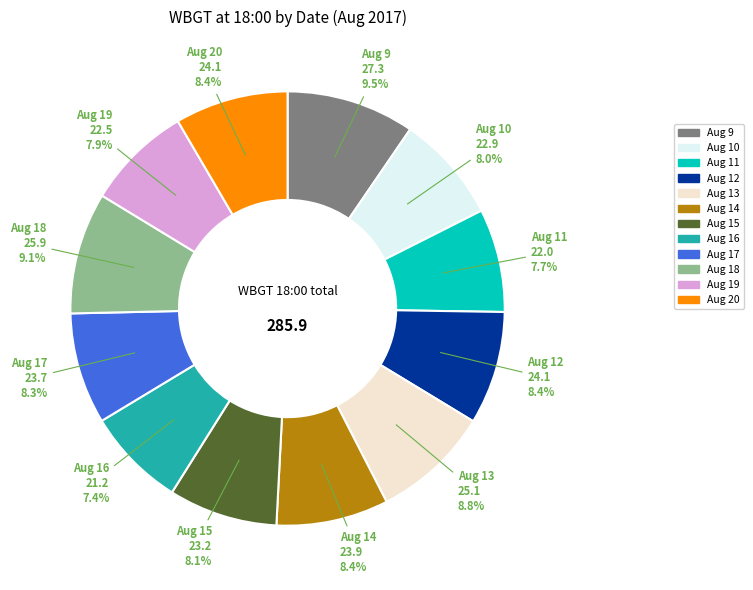

Does any single category account for the majority?

No